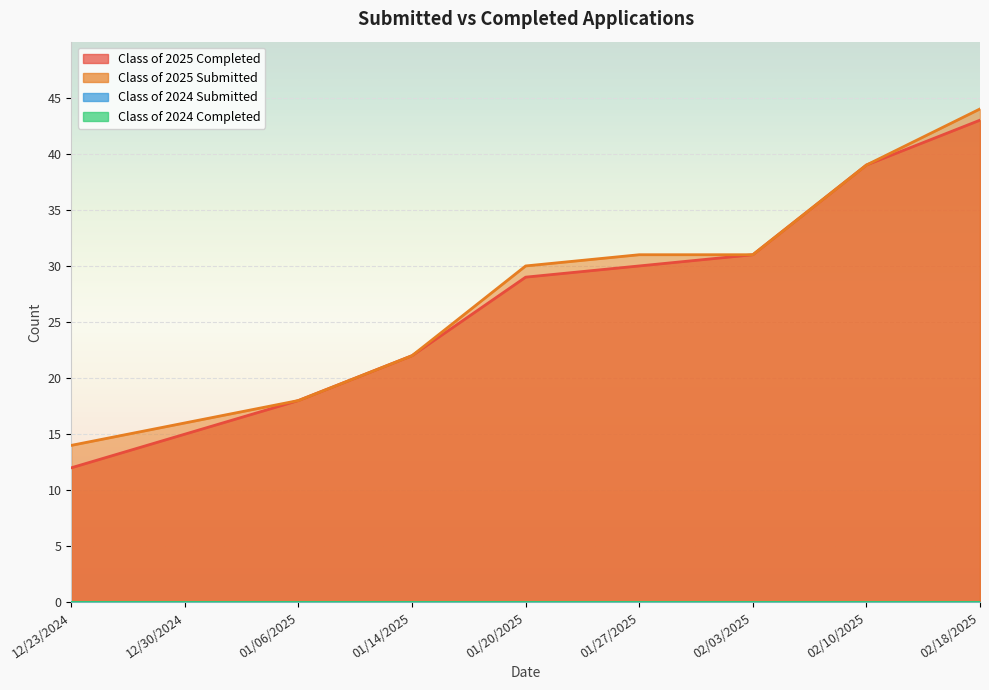

Reading left to right, list all the values displayed in this chart.

Class of 2025 Completed: 12/23/2024=12	12/30/2024=15	01/06/2025=18	01/14/2025=22	01/20/2025=29	01/27/2025=30	02/03/2025=31	02/10/2025=39	02/18/2025=43
Class of 2025 Submitted: 12/23/2024=14	12/30/2024=16	01/06/2025=18	01/14/2025=22	01/20/2025=30	01/27/2025=31	02/03/2025=31	02/10/2025=39	02/18/2025=44